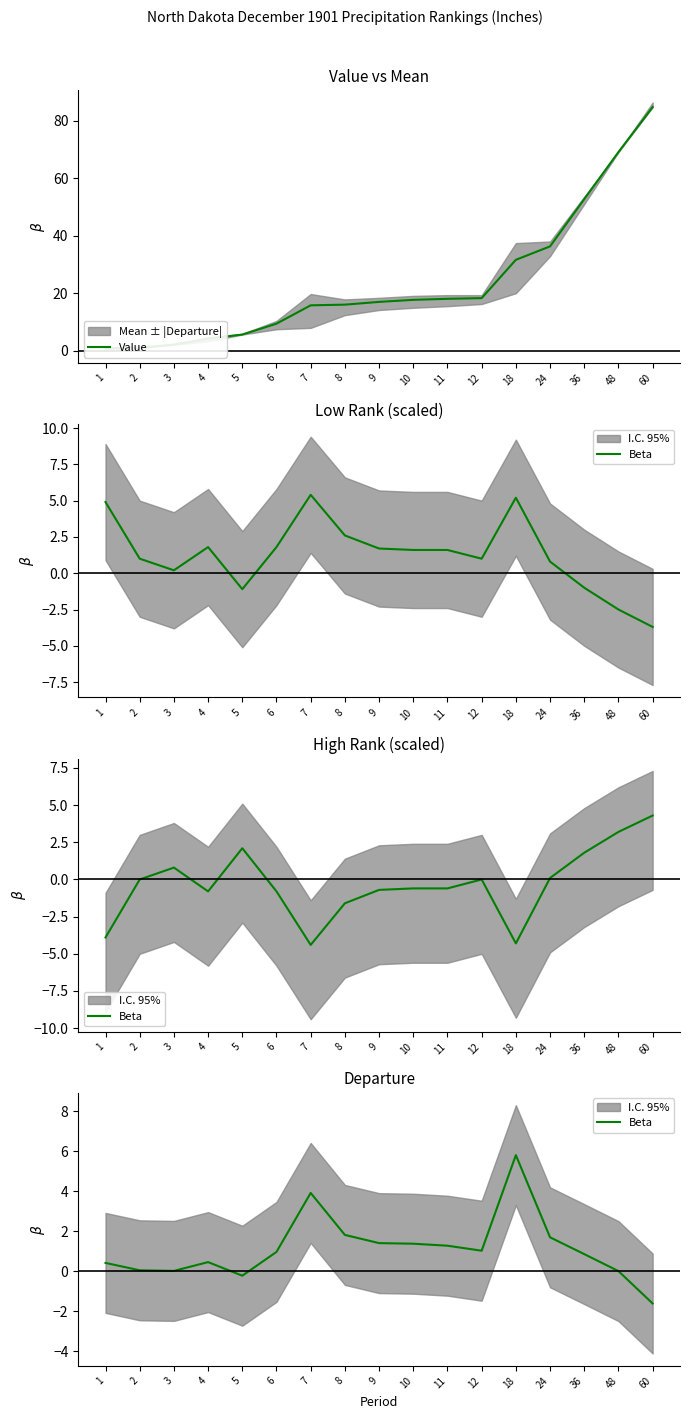

Where is Value nearest to the value 42?

24